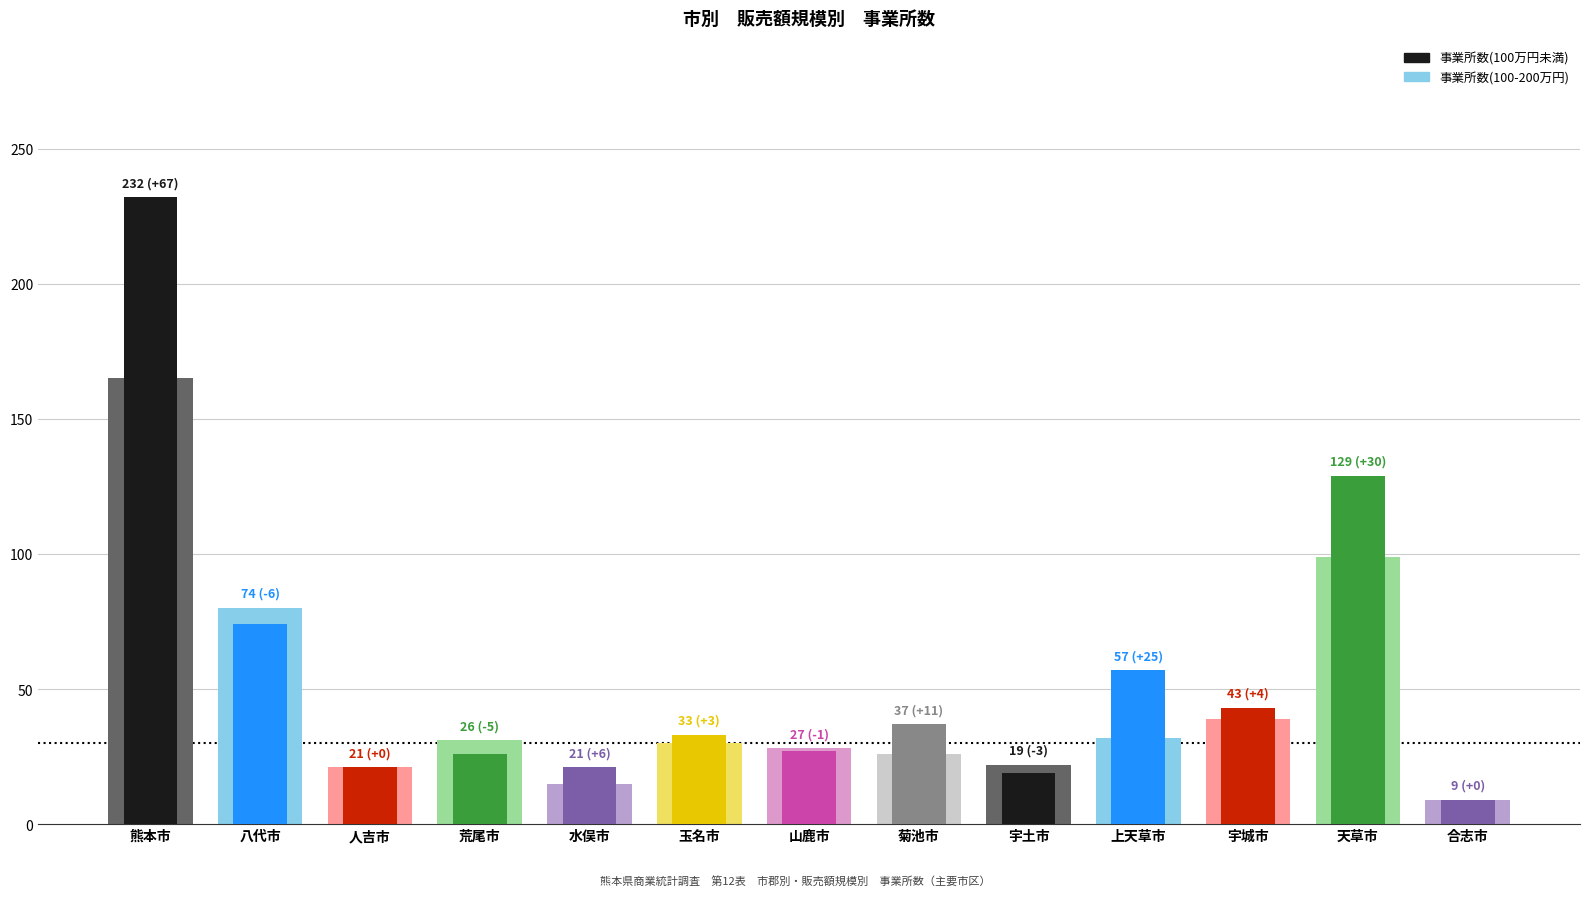

What is the approximate value of 事業所数(100-200万円) at 山鹿市, to the nearest 50?

50